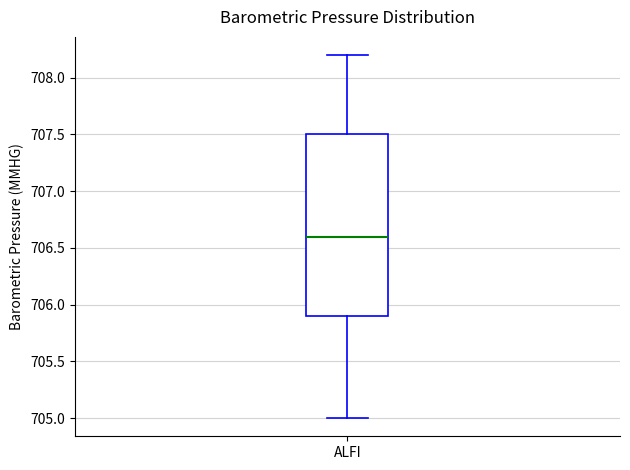

Where is the lower edge of the box for ALFI on the y-axis? The values are not printed on the chart, so give them approximately, as read against the axis.

705.9